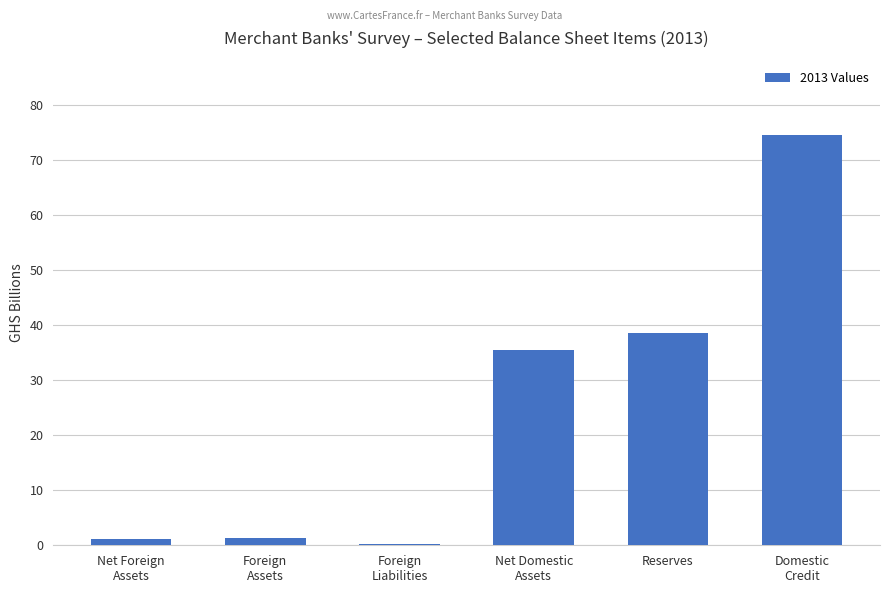

Read the value at Reserves.

38.6